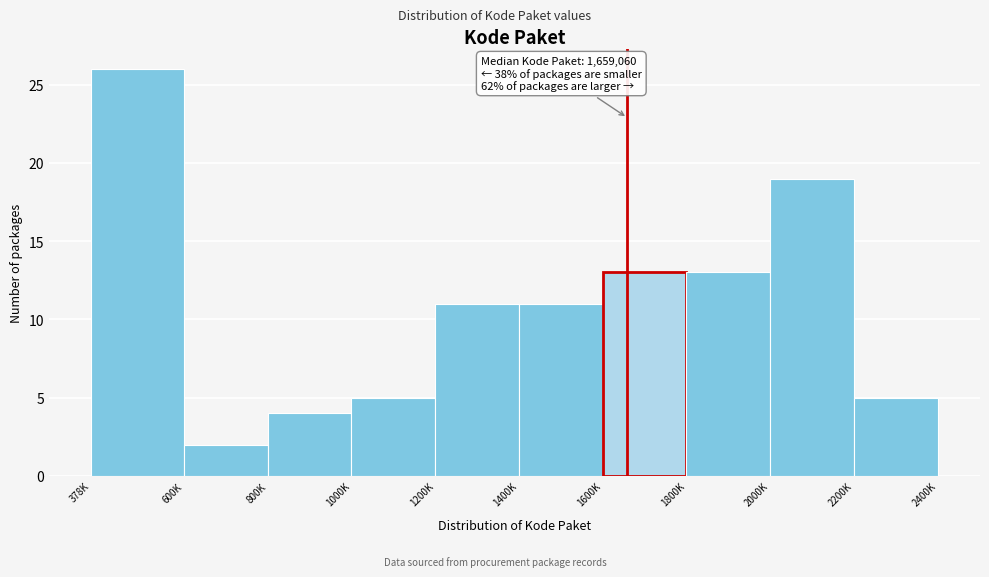

Reading left to right, what are all the values shown in this chart?

26	2	4	5	11	11	13	13	19	5